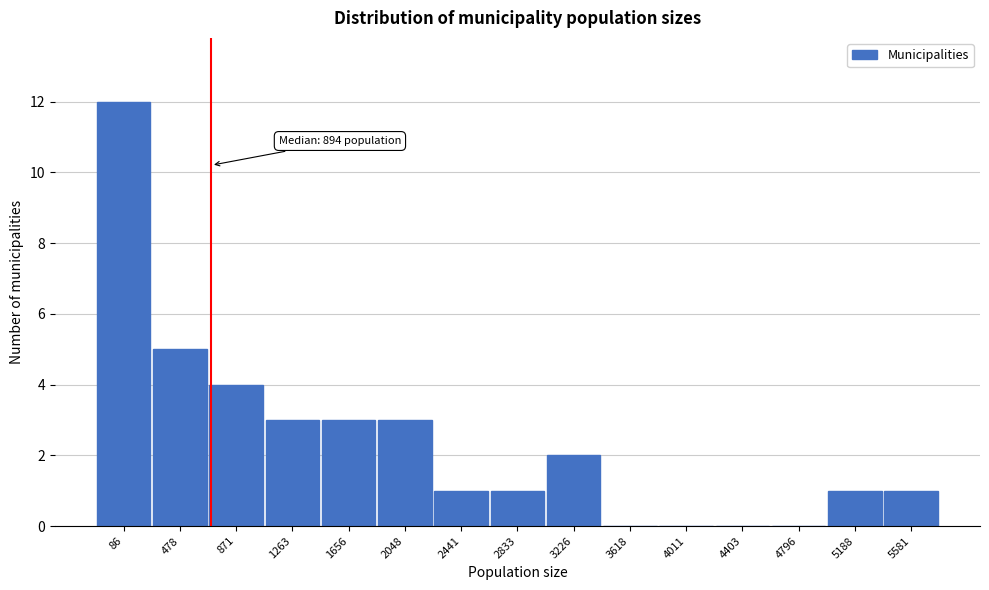

Reading left to right, extract all data points from this chart.

86=12	478=5	871=4	1263=3	1656=3	2048=3	2441=1	2833=1	3226=2	3618=0	4011=0	4403=0	4796=0	5188=1	5581=1